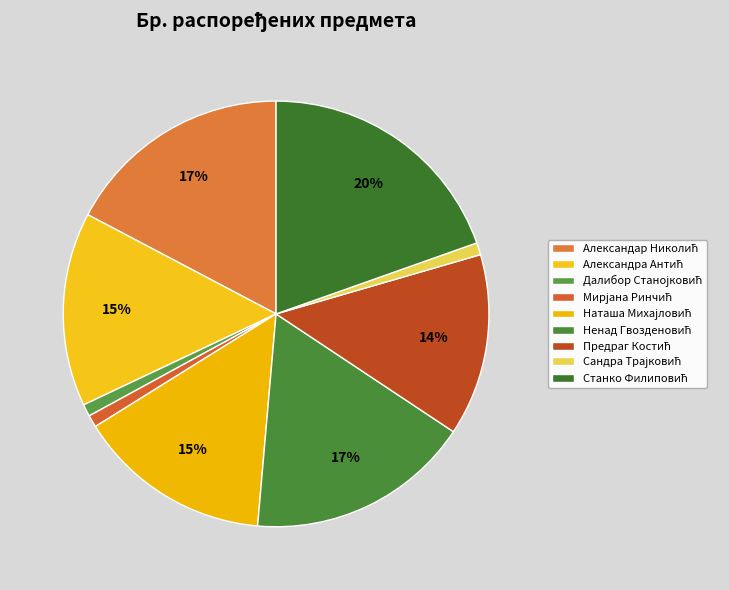

Count the number of slices in the pie.

9